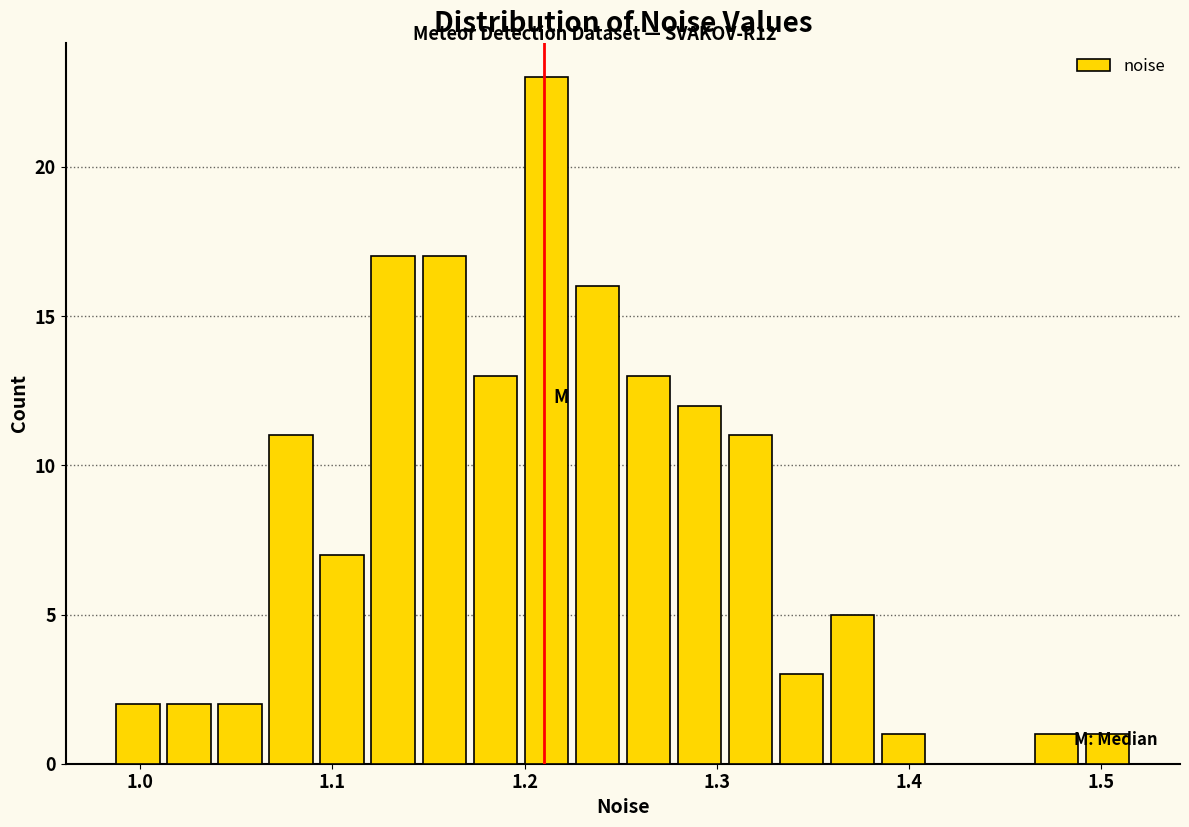

Around what value on the x-axis is the tallest bar? Give the approximate position of its centre, as read against the axis.

1.21